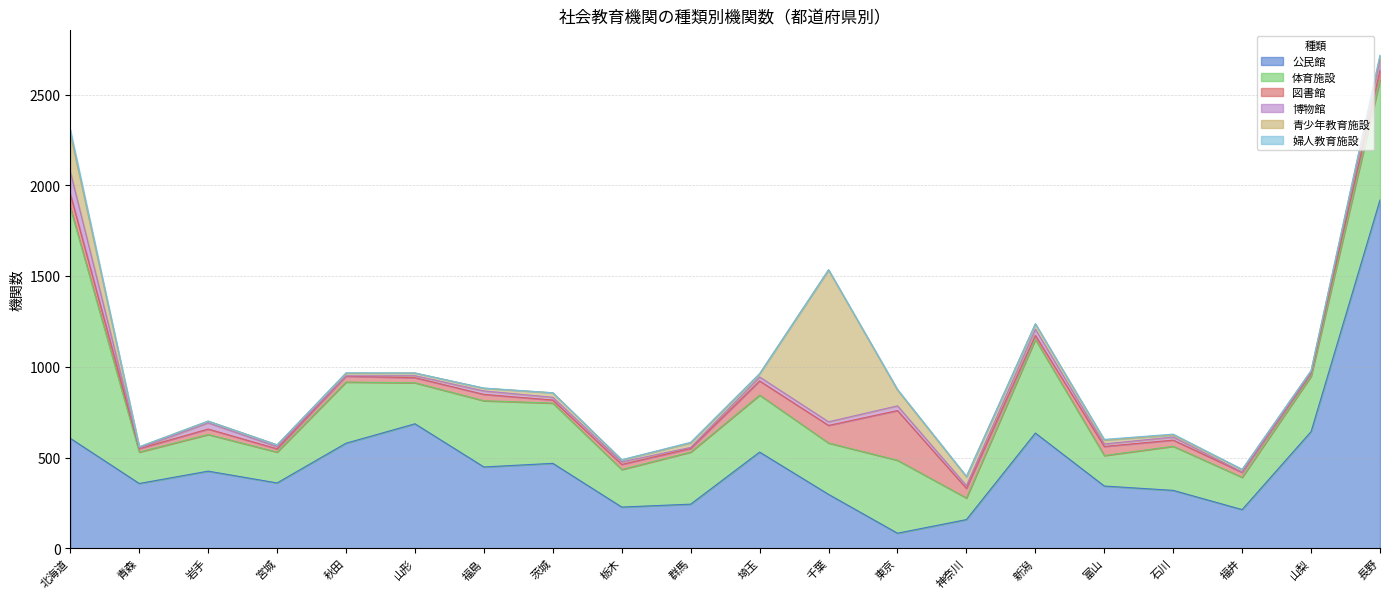

What is the difference between the maximum and minimum values in the 体育施設 series?

1153